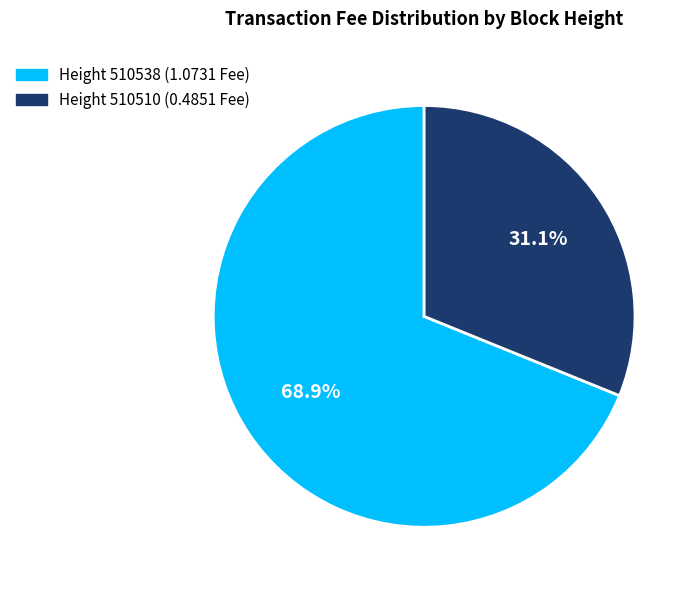

Does any single category account for the majority?

Yes